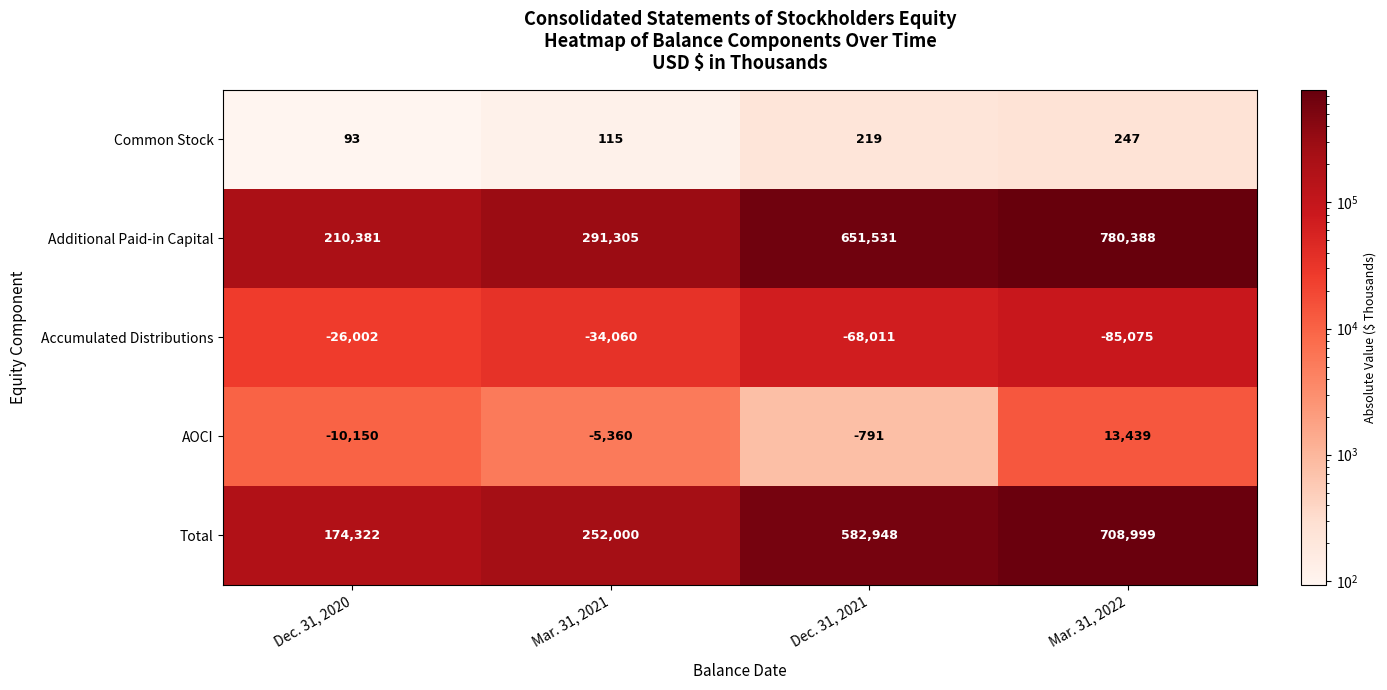

What is the difference between the highest and lowest values at Mar. 31, 2022?

865463